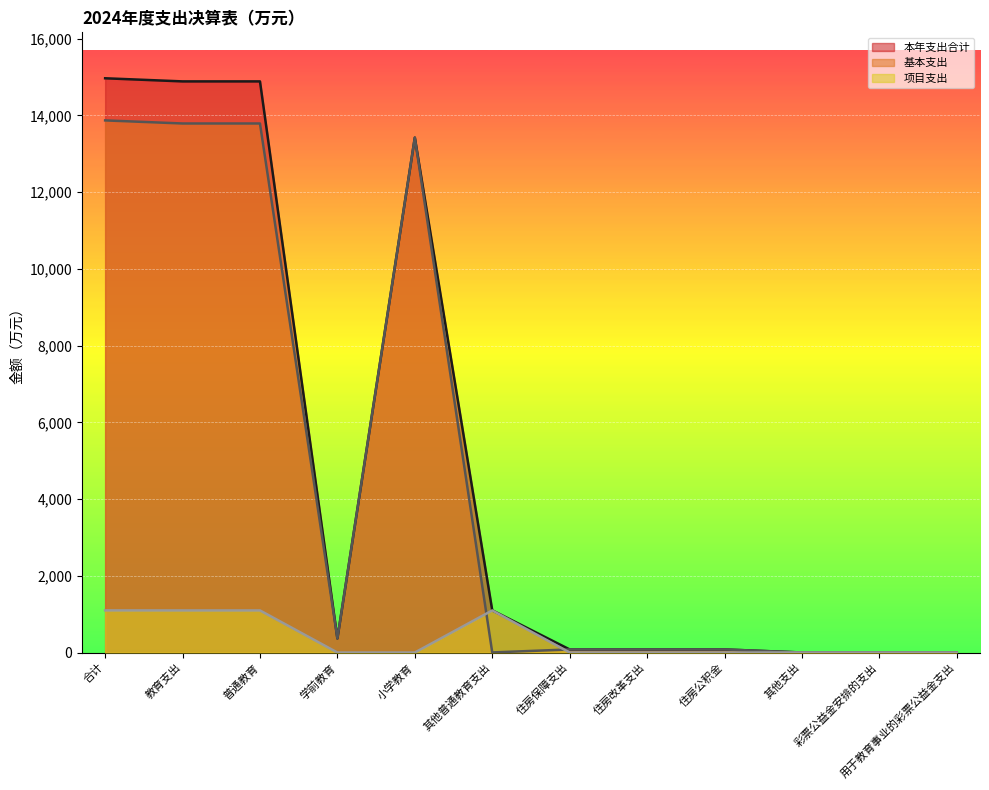

At which category is the sum across all series the highest?

合计